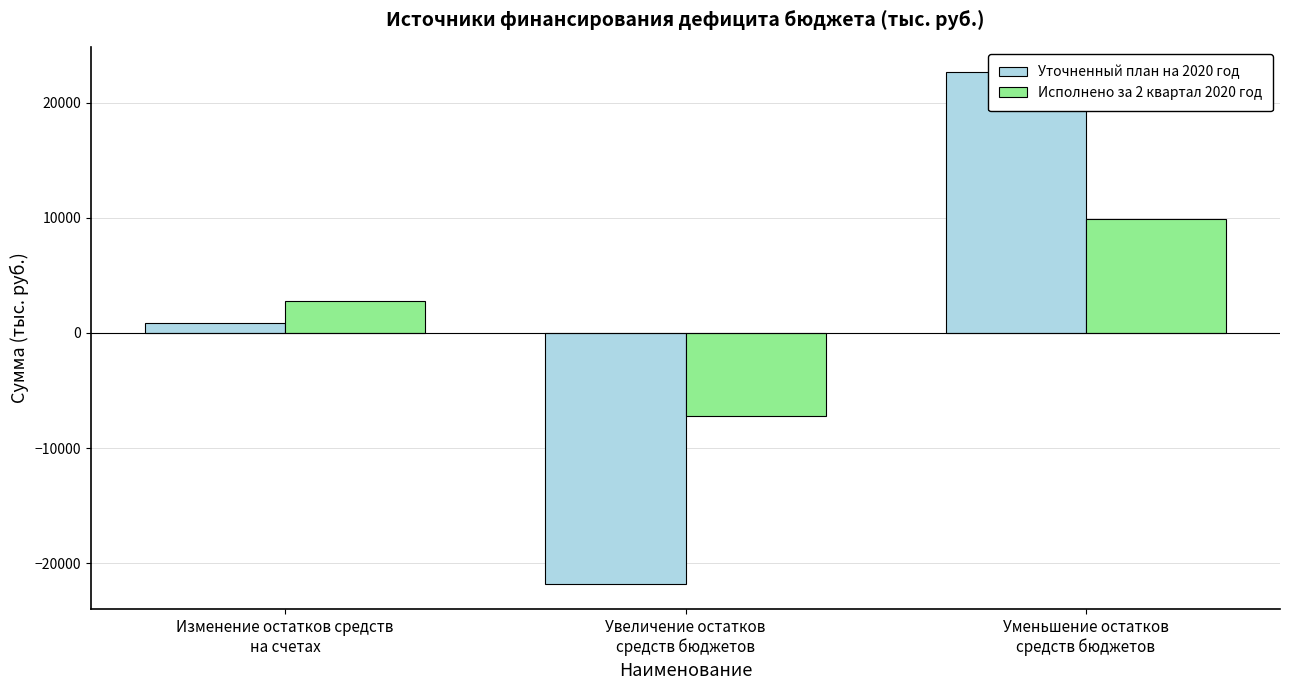

Reading left to right, transcribe all the data shown in this chart.

Уточненный план на 2020 год: Изменение остатков средств
на счетах=855.4	Увеличение остатков
средств бюджетов=-21781.6	Уменьшение остатков
средств бюджетов=22637.0
Исполнено за 2 квартал 2020 год: Изменение остатков средств
на счетах=2740.9	Увеличение остатков
средств бюджетов=-7201.7	Уменьшение остатков
средств бюджетов=9942.6